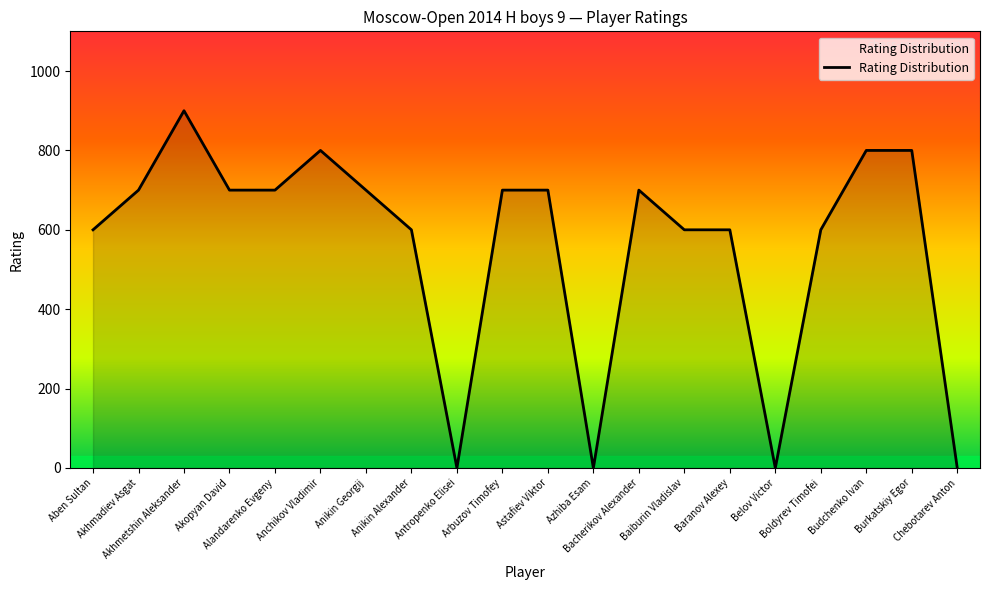

Reading left to right, list all the values displayed in this chart.

Aben Sultan=600	Akhmadiev Asgat=700	Akhmetshin Aleksander=900	Akopyan David=700	Alandarenko Evgeny=700	Anchikov Vladimir=800	Anikin Georgij=700	Anikin Alexander=600	Antropenko Elisei=0	Arbuzov Timofey=700	Astafiev Viktor=700	Azhiba Esam=0	Bacherikov Alexander=700	Baiburin Vladislav=600	Baranov Alexey=600	Belov Victor=0	Boldyrev Timofei=600	Budchenko Ivan=800	Burkatskiy Egor=800	Chebotarev Anton=0